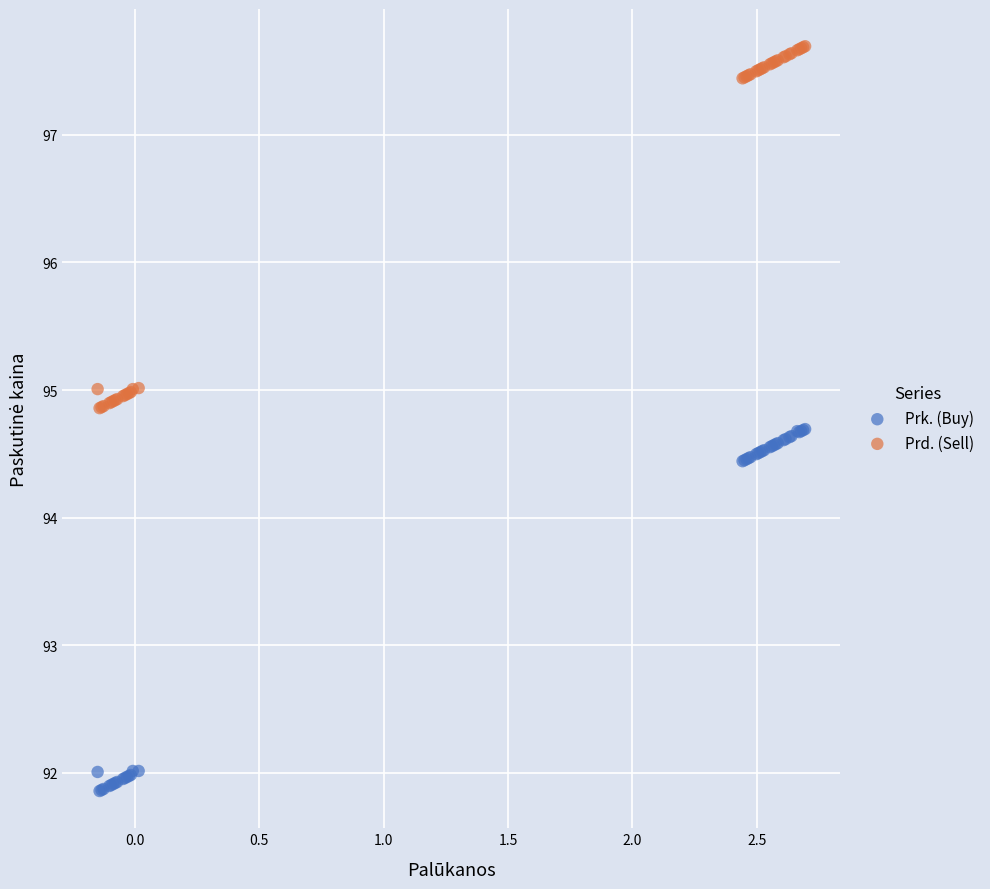

Which series contains the highest Y value?

Prd. (Sell)